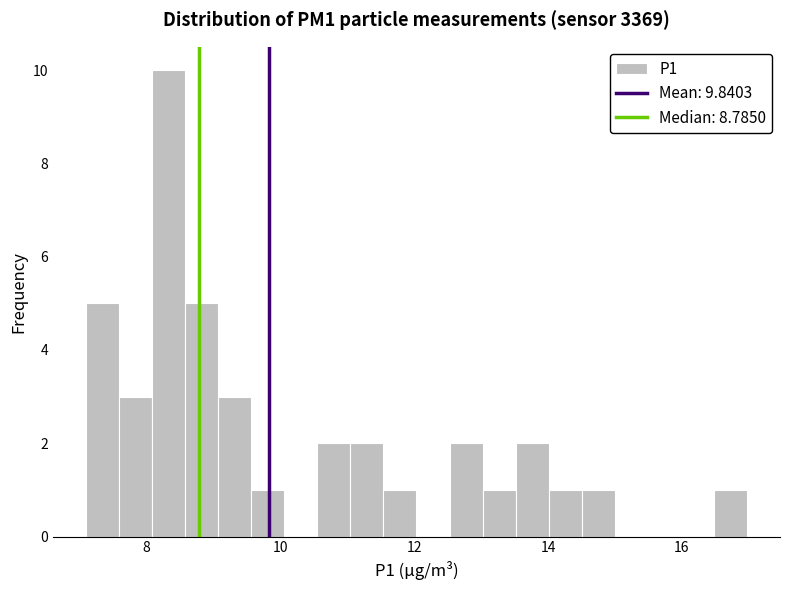

Around what value on the x-axis is the tallest bar? Give the approximate position of its centre, as read against the axis.

8.4